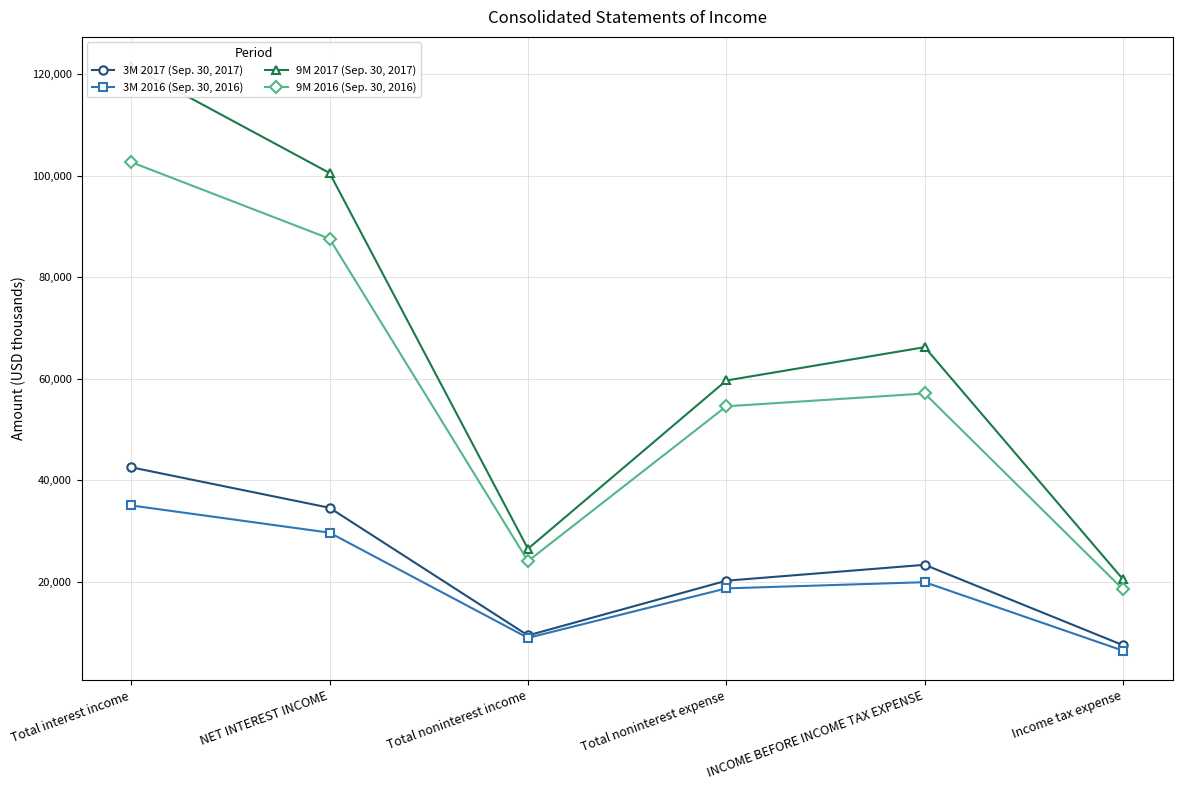

What is the difference between the maximum and minimum values in the 9M 2016 (Sep. 30, 2016) series?

84093